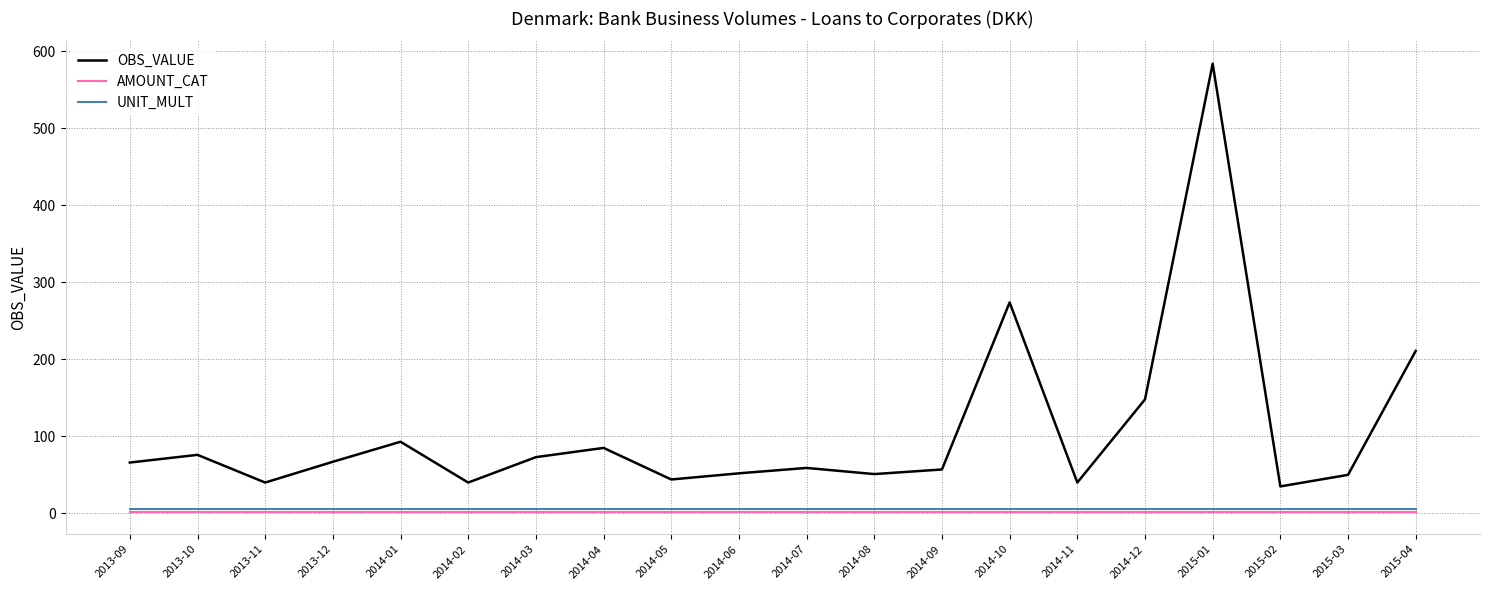

Which category has the highest value across all series?

2015-01